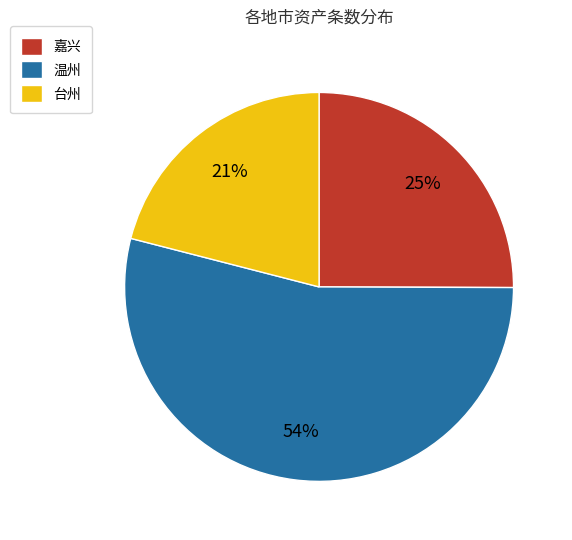

True or false: 嘉兴 accounts for 33% of the total.

False